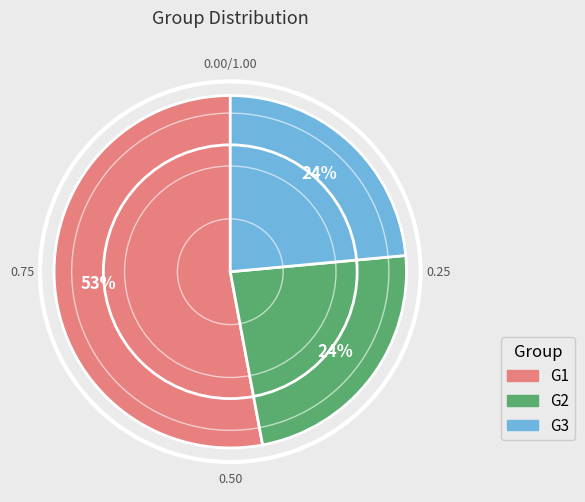

The G1 slice represents 53% of the pie. True or false?

True